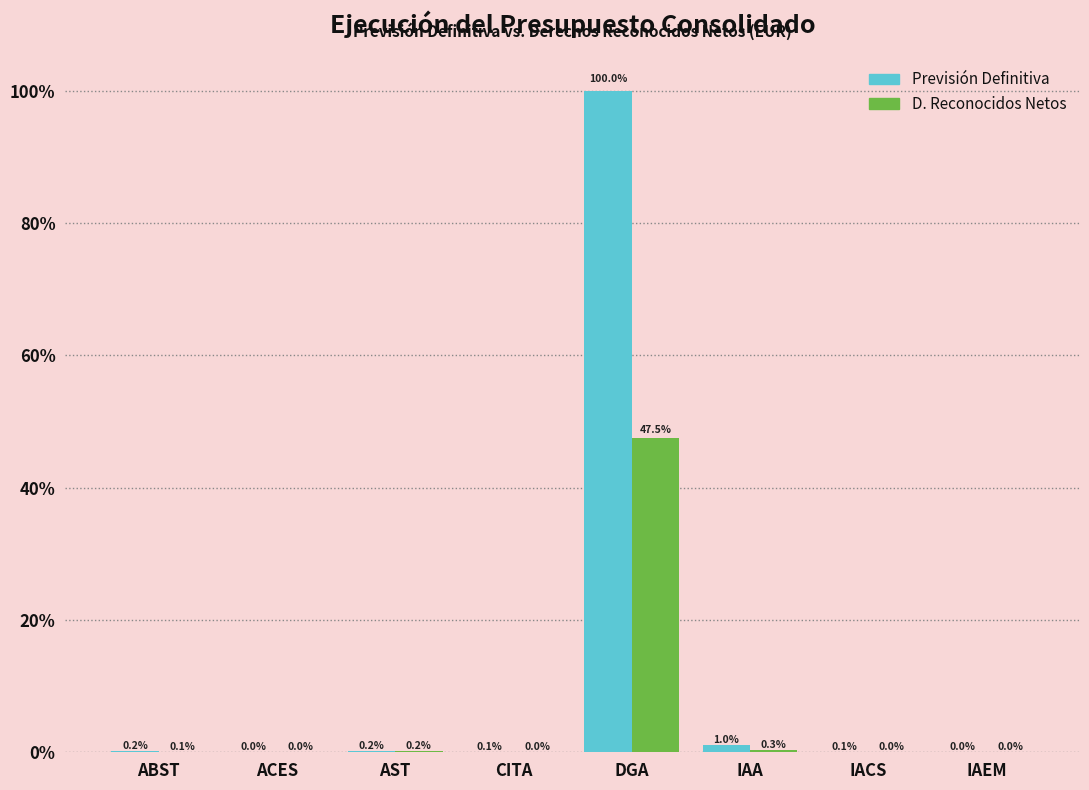

Does the chart contain stacked bars?

No